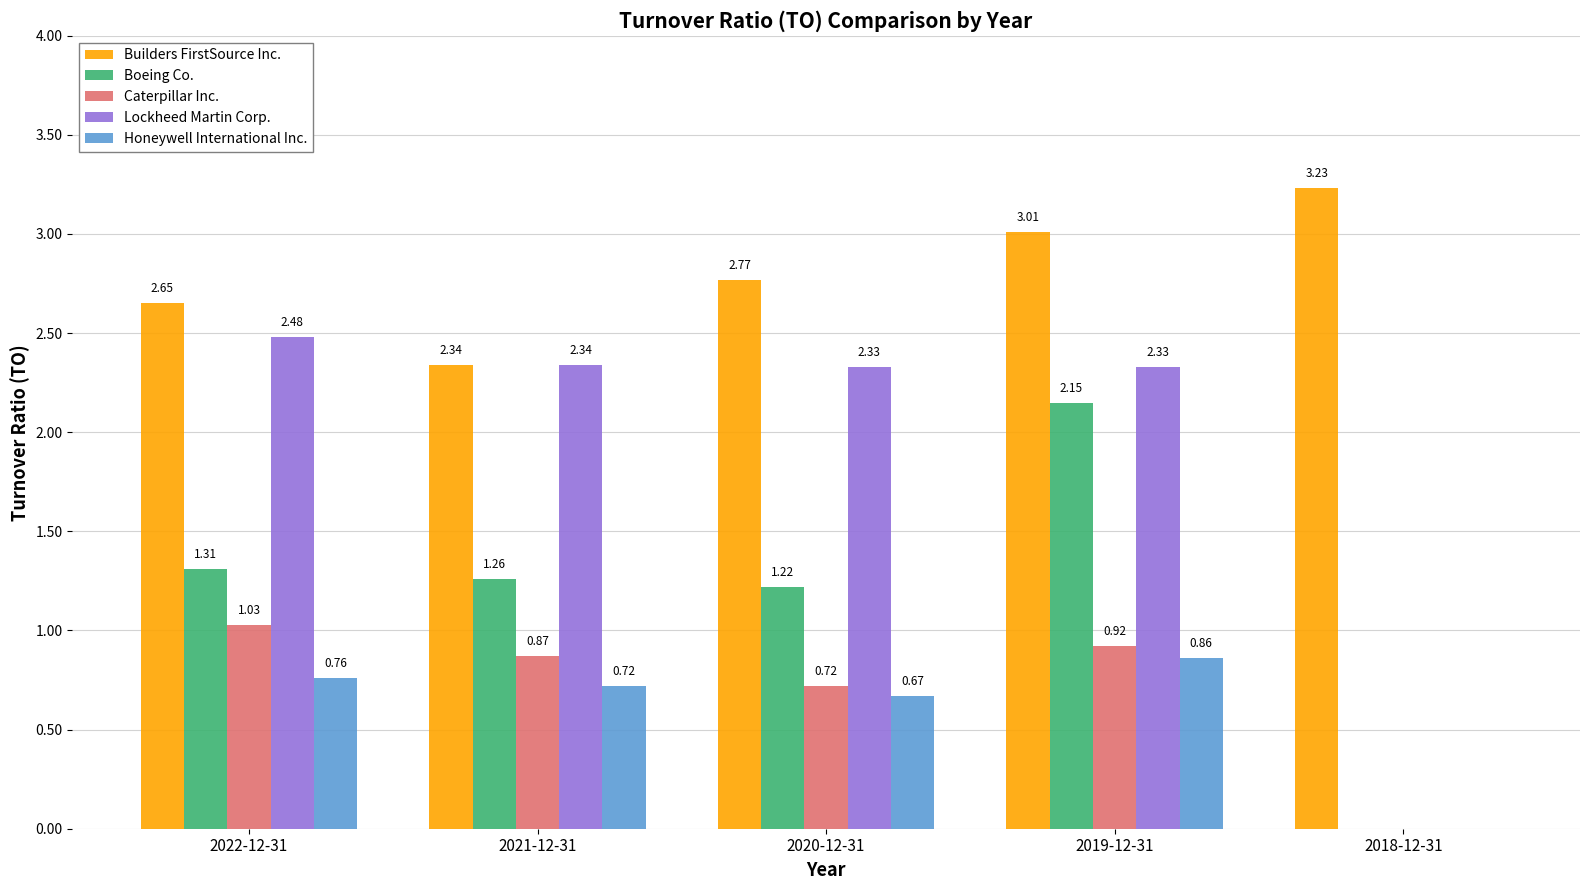

What is the sum of all Lockheed Martin Corp. values?

9.5